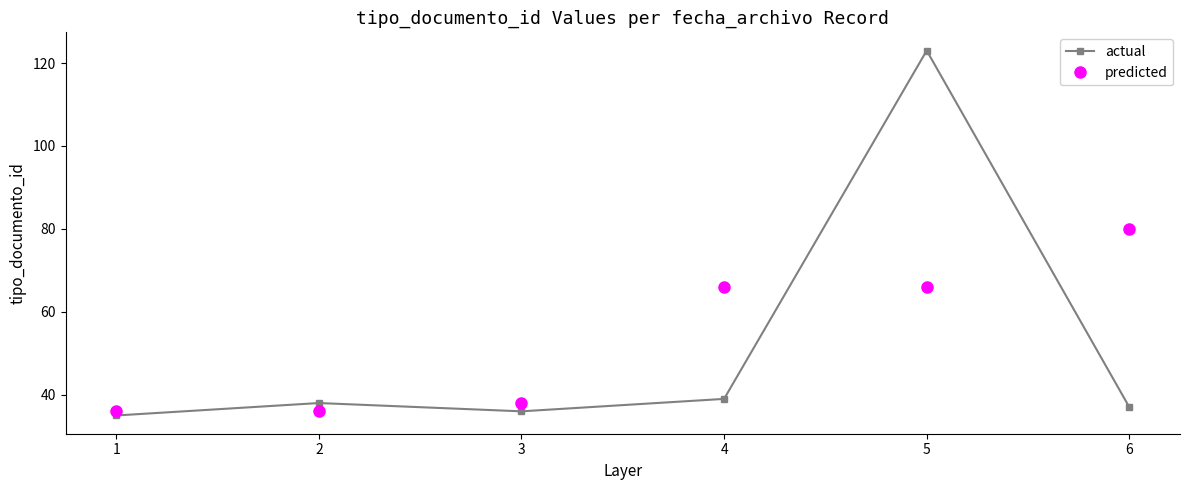

What is the difference between the second highest and minimum values in the predicted series?

30